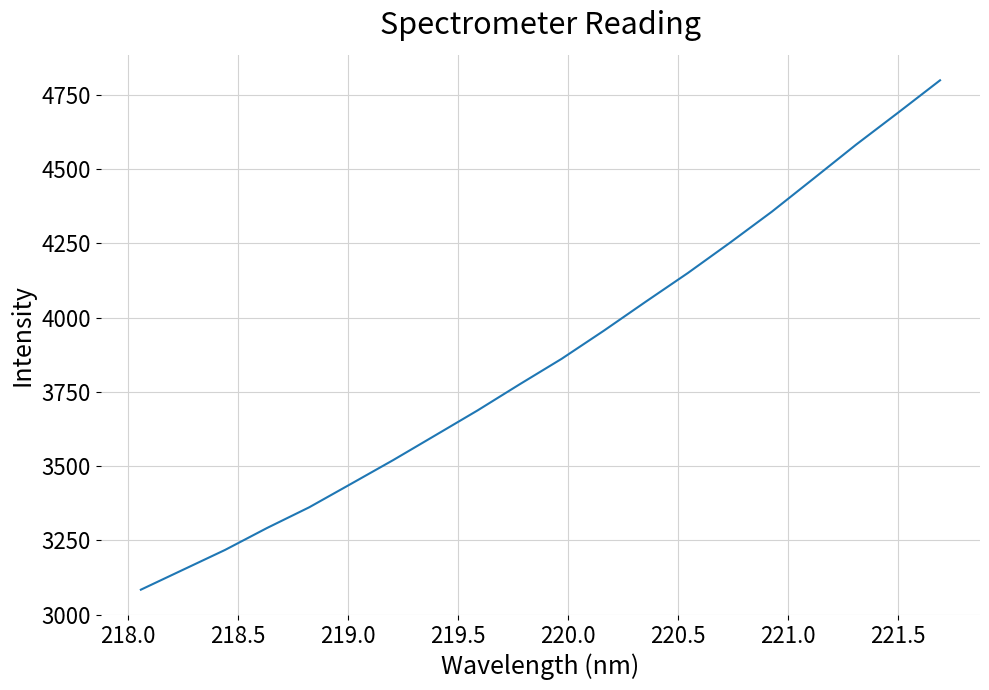

What is the smallest value displayed?

3083.6